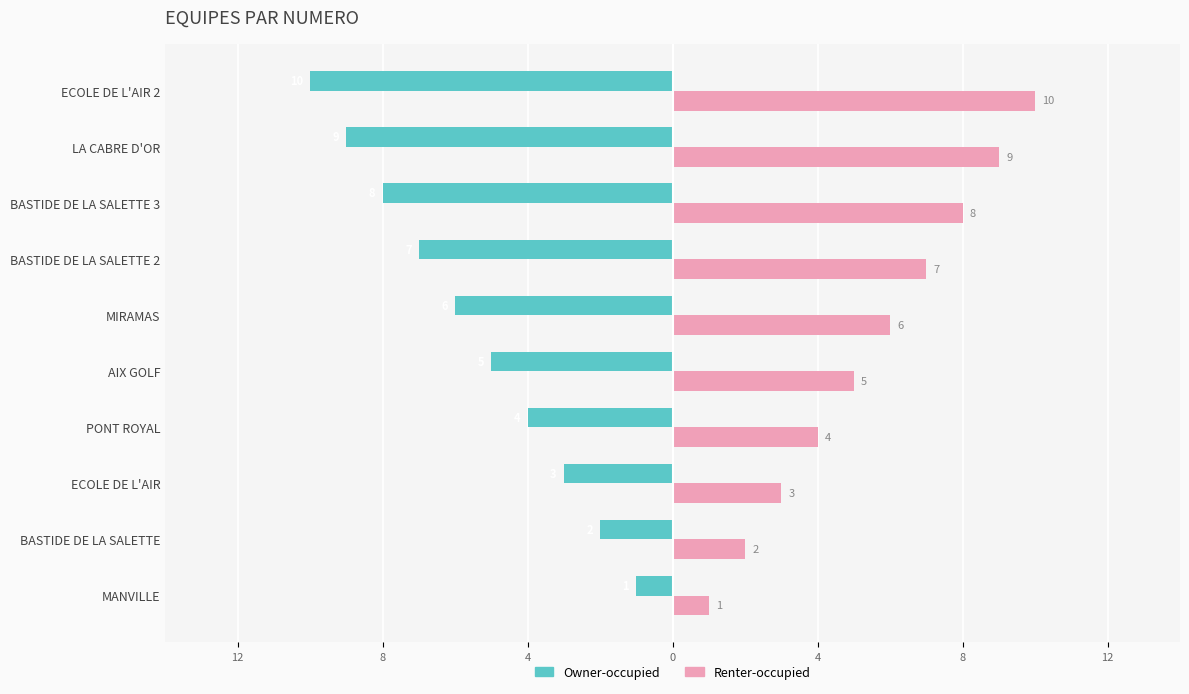

What are all the series names shown in the legend?

Owner-occupied, Renter-occupied